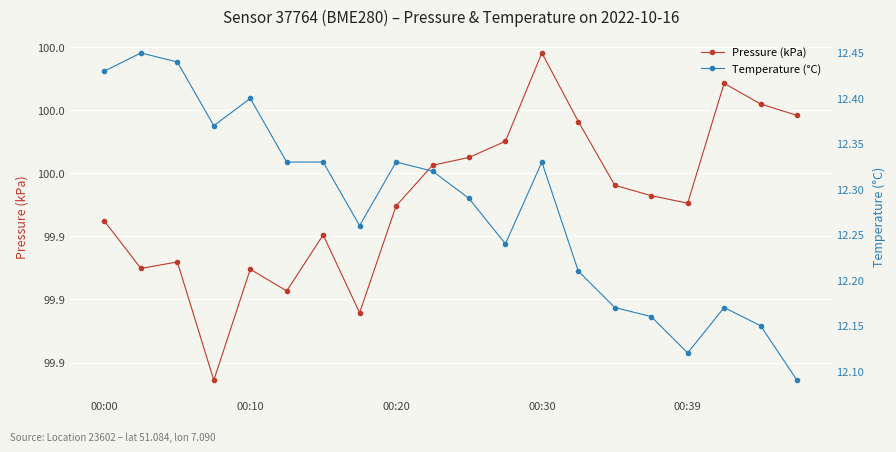

True or false: Pressure (kPa) and Temperature (°C) cross at least once.

False